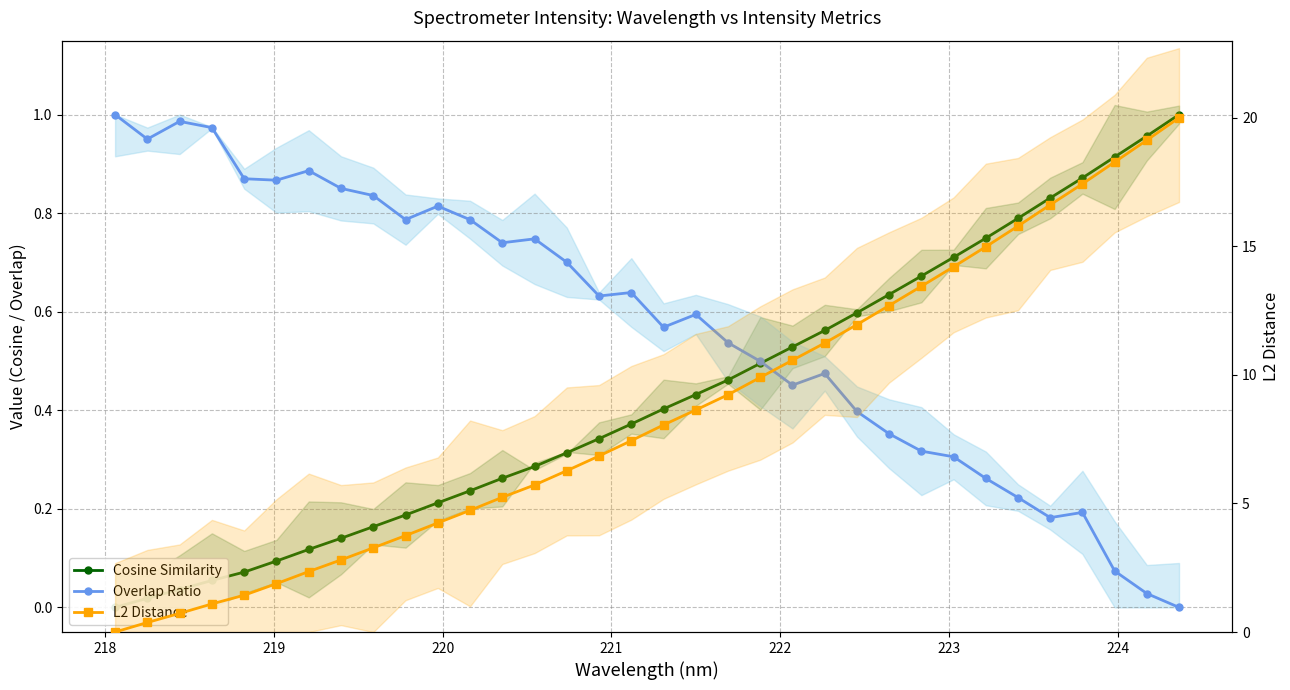

What is the difference between the second highest and second lowest values in the Overlap Ratio series?

1.0